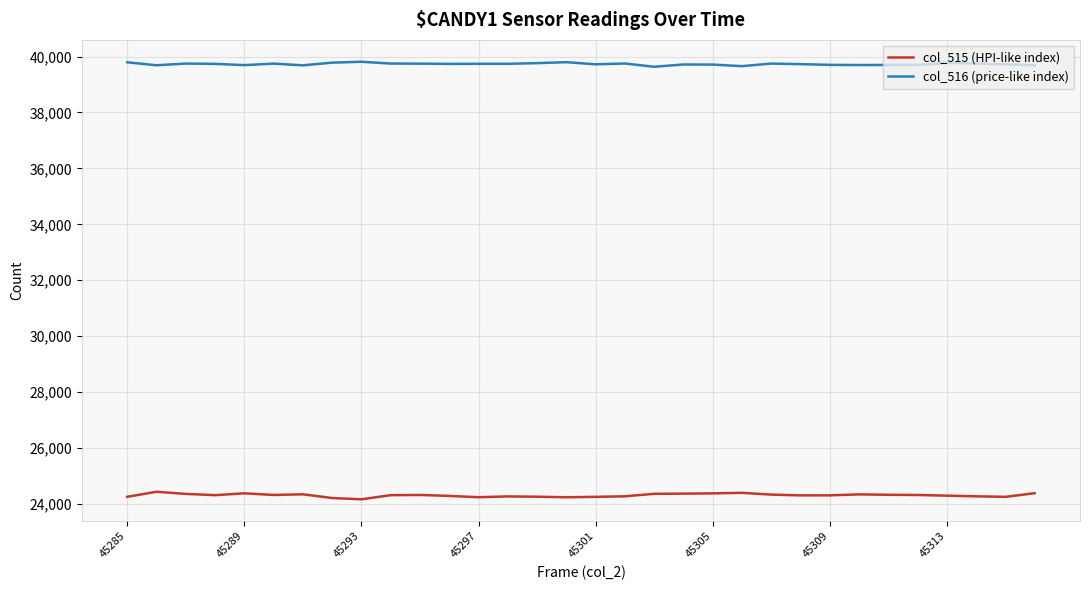

What is the minimum value shown in the chart?

24167